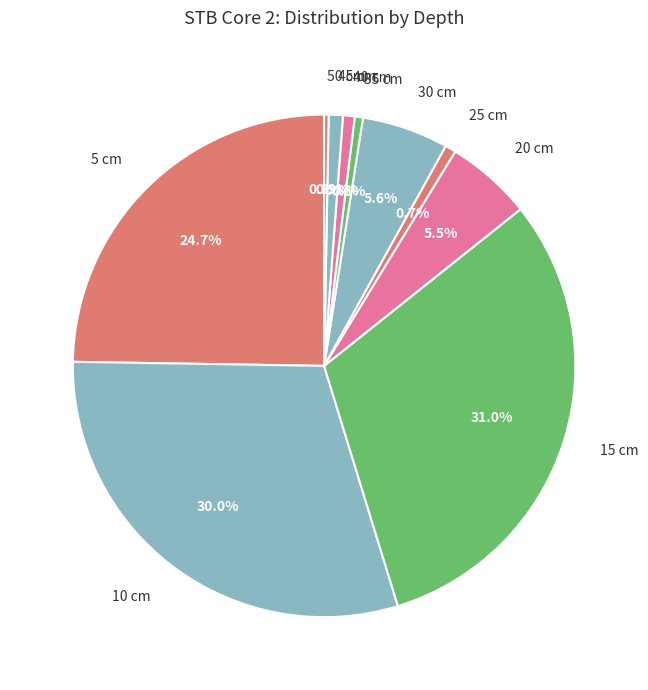

To the nearest percent, what is the difference between the 25 cm and 5 cm slice percentages?

24%